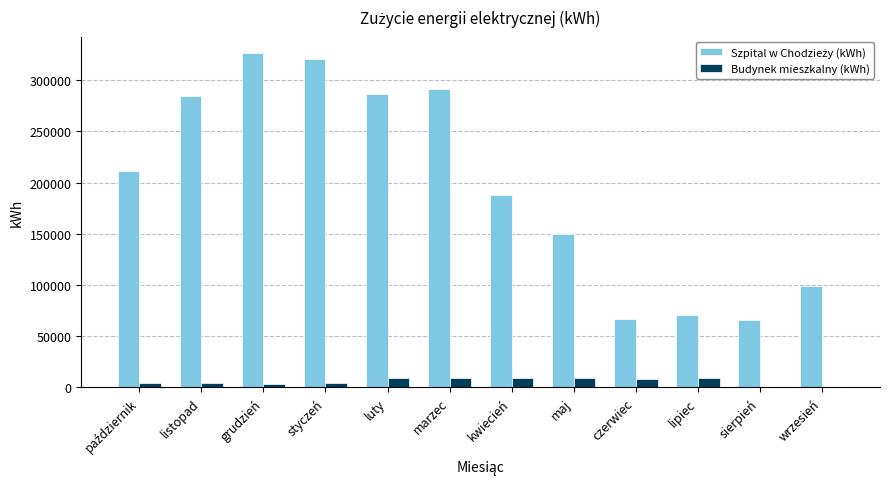

The Budynek mieszkalny (kWh) series shows 8932 at maj. True or false?

True